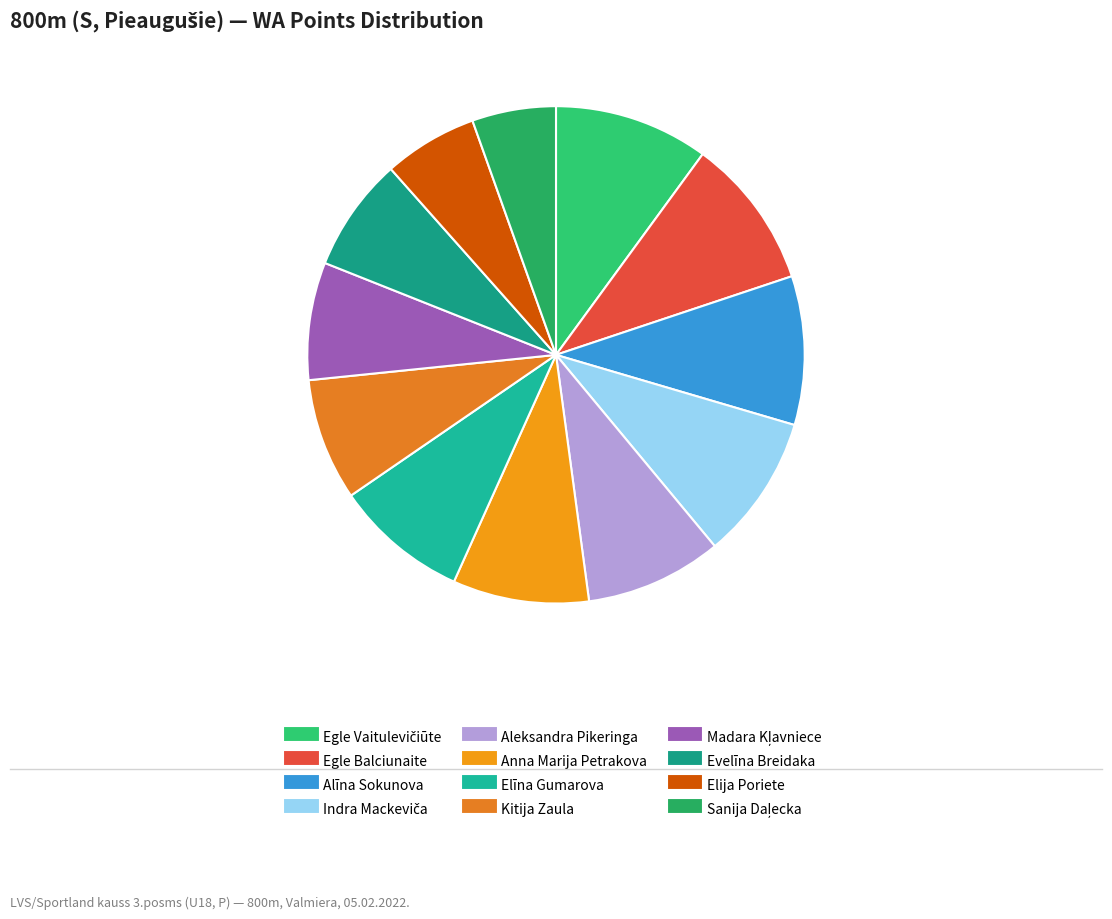

What is the smallest slice in the pie chart?

Sanija Daļecka